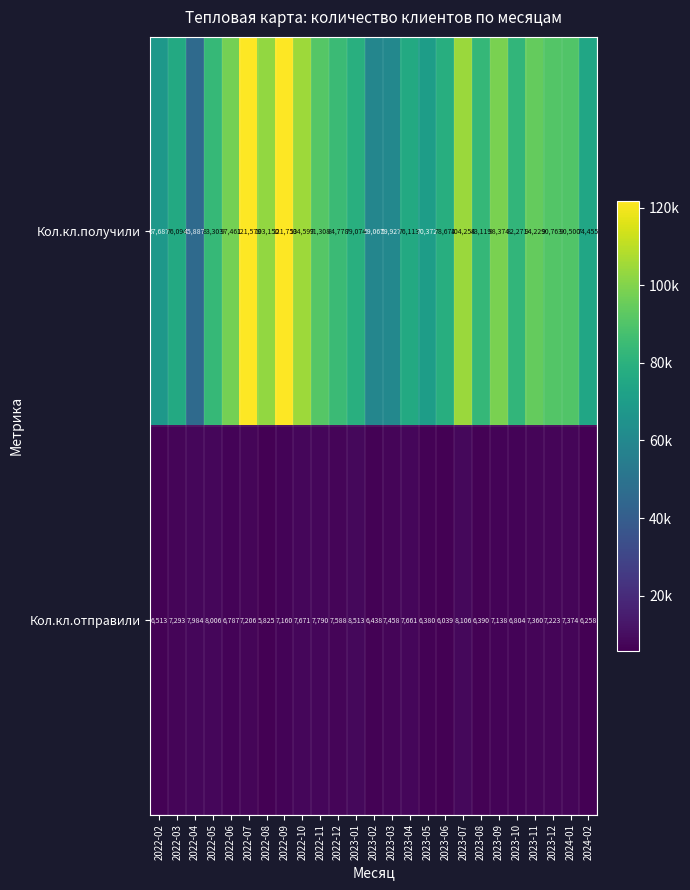

Where is Кол.кл.получили nearest to the value 83820?

2022-05